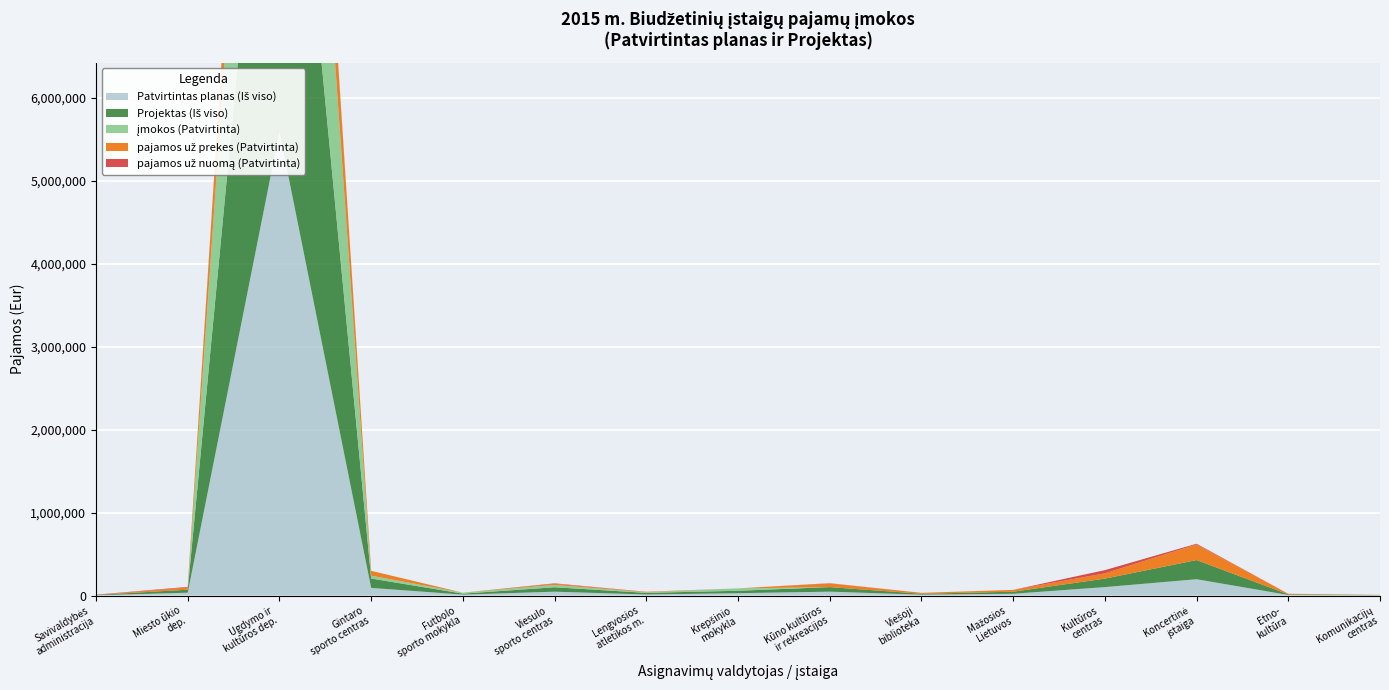

Reading left to right, what are all the values shown in this chart?

Patvirtintas planas (Iš viso): 3360	34523	5591053	92678	11585	46919	13149	28962	47150	11006	21866	102235	197086	7241	2897
Projektas (Iš viso): 4478	36110	6114684	112951	11585	53619	19551	28962	54949	11006	24866	102235	230903	7241	2897
įmokos (Patvirtinta): 0	0	4260481	34754	11585	27804	6951	28962	0	0	0	0	0	0	0
pajamos už prekes (Patvirtinta): 0	27804	1264047	57924	0	13728	4171	0	44601	11006	21866	63716	188253	7241	2607
pajamos už nuomą (Patvirtinta): 3360	6719	66525	0	0	5387	2027	0	2549	0	0	38519	8833	0	290